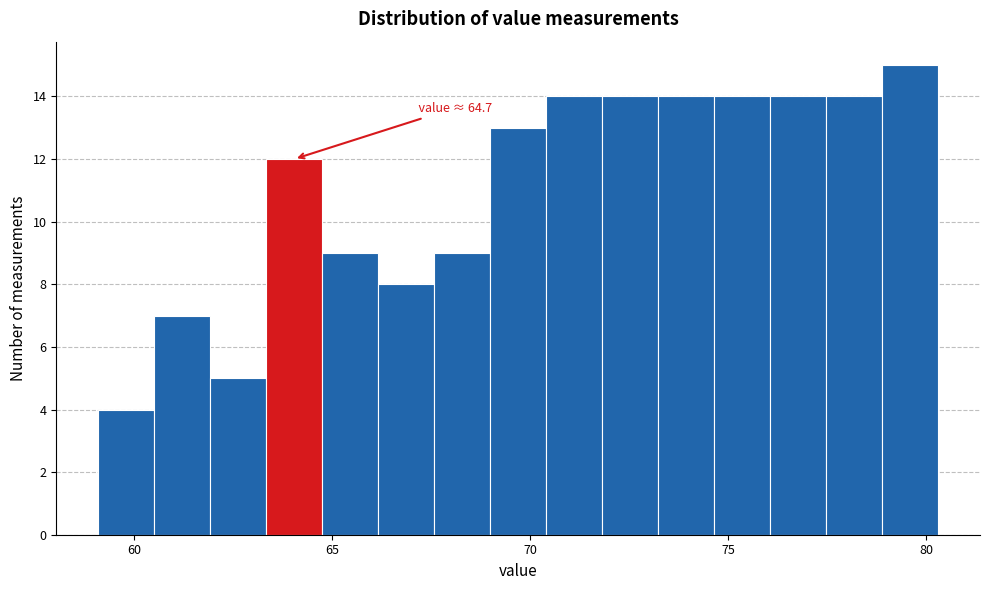

Around what value on the x-axis is the tallest bar? Give the approximate position of its centre, as read against the axis.

79.5